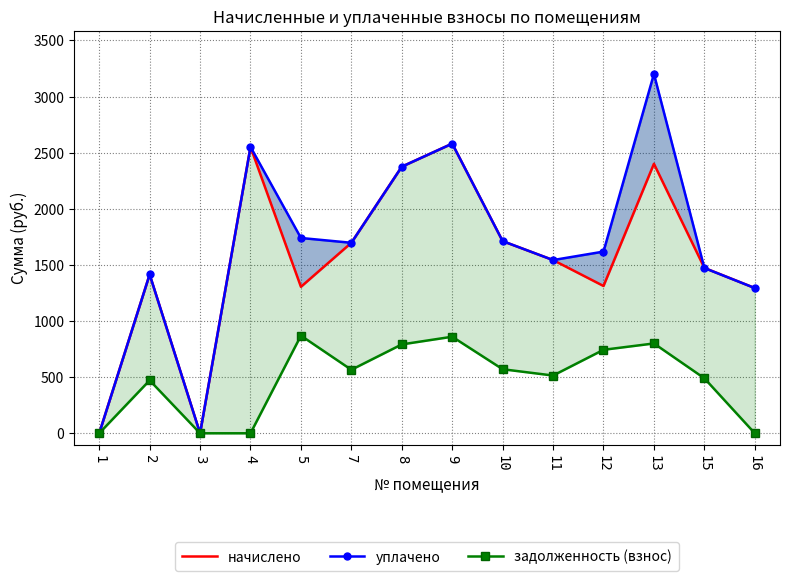

Rank the series at 12 from highest to lowest value.

уплачено, начислено, задолженность (взнос)